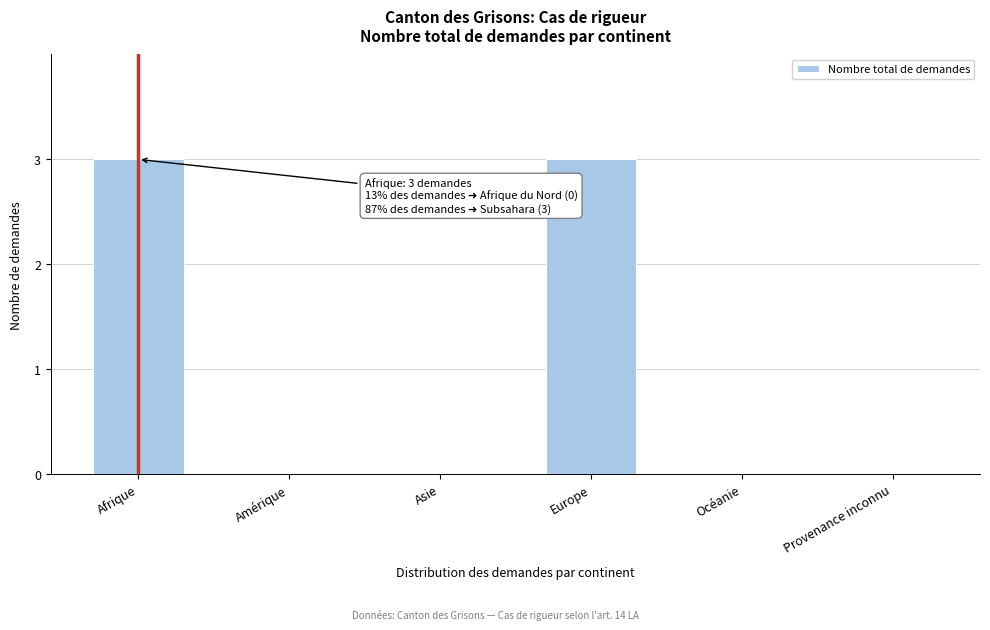

Reading left to right, extract all data points from this chart.

Afrique=3	Amérique=0	Asie=0	Europe=3	Océanie=0	Provenance inconnu=0